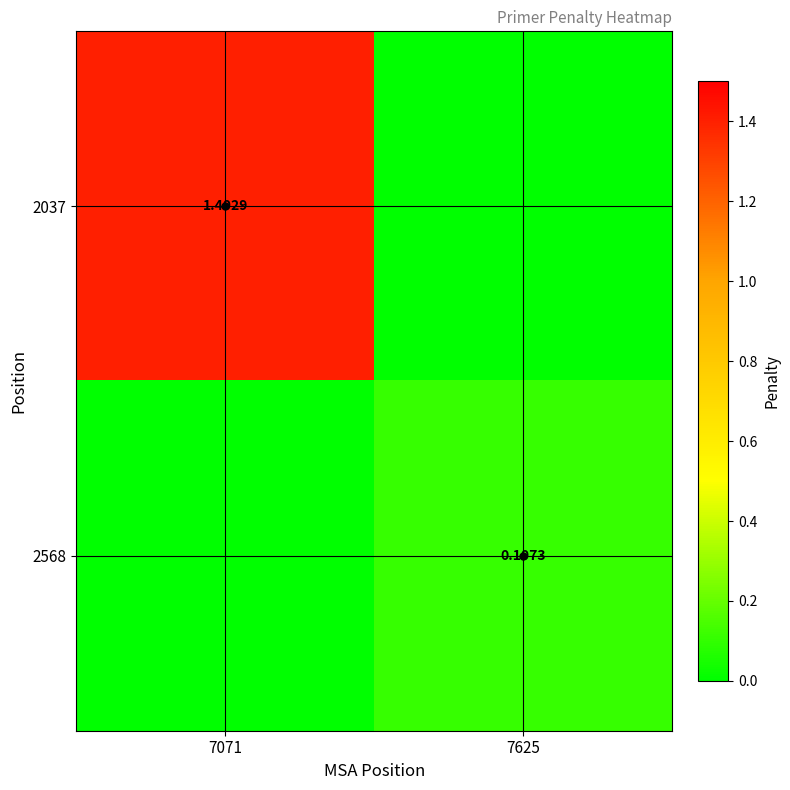

Rank the series by their average value, from lowest to highest.

2568, 2037